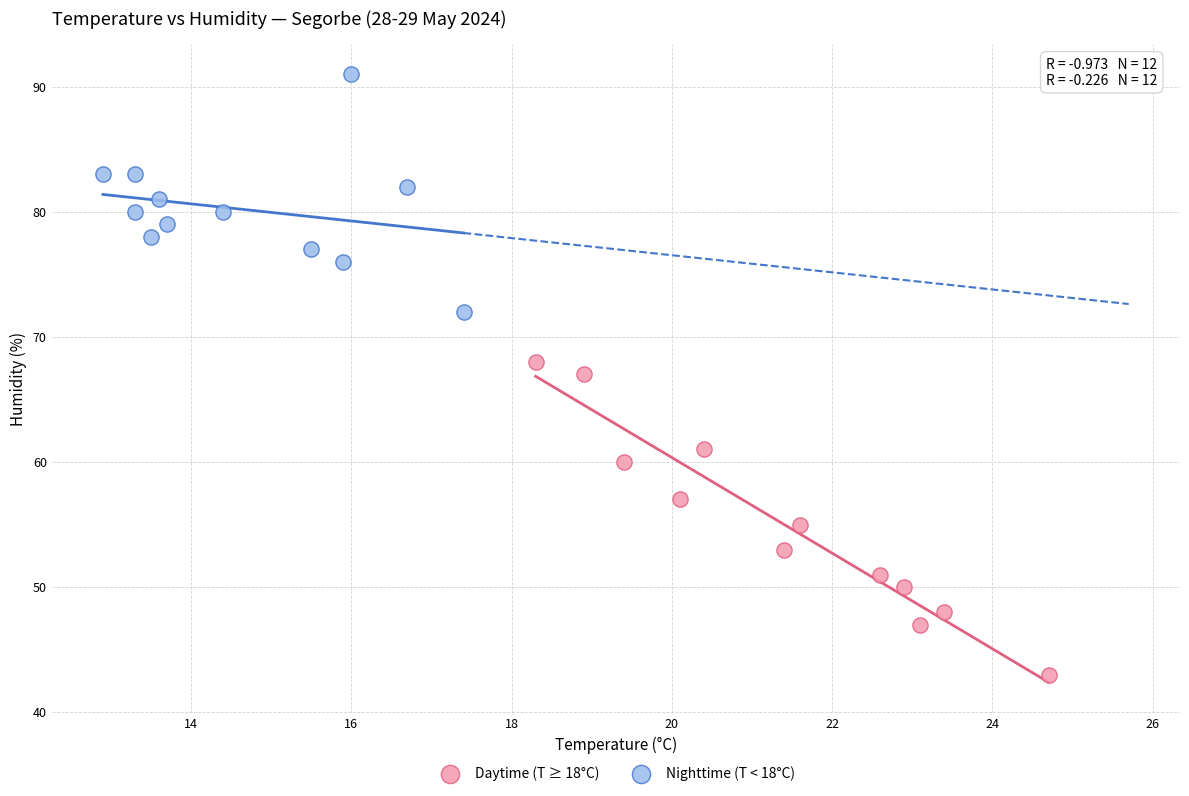

Which series contains the highest Y value?

Nighttime (T < 18°C)